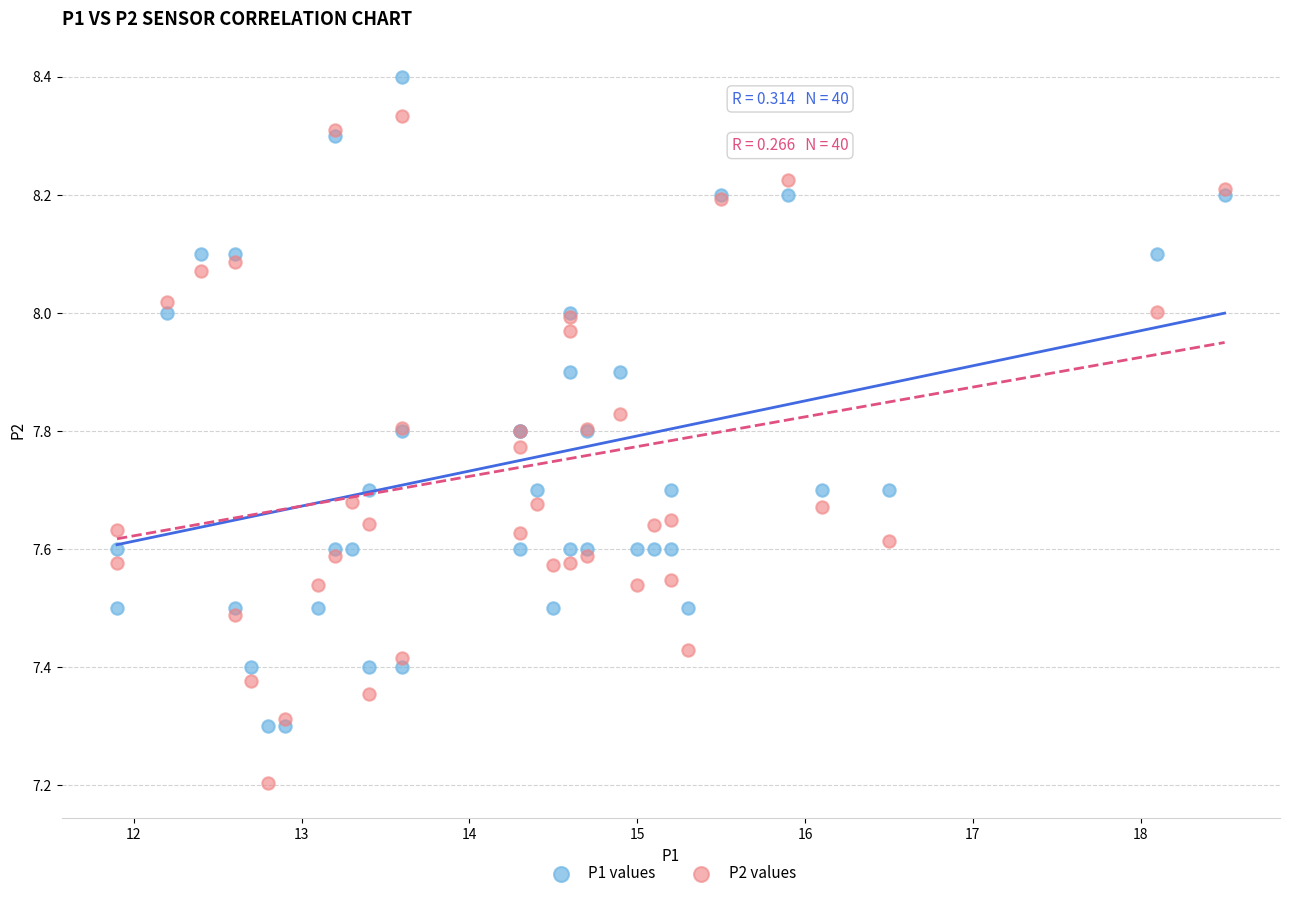

In the P2 values series, what Y value is closest to 7?

7.2